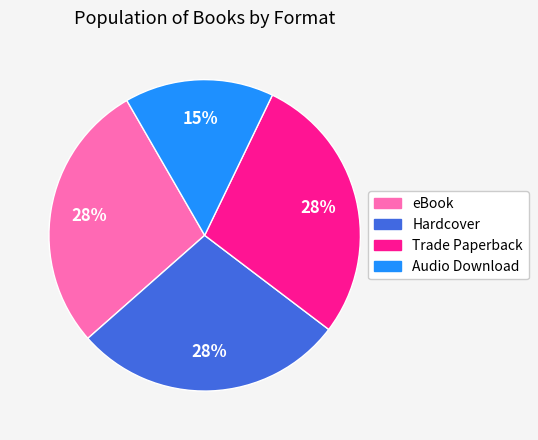

How many slices are in this pie chart?

4